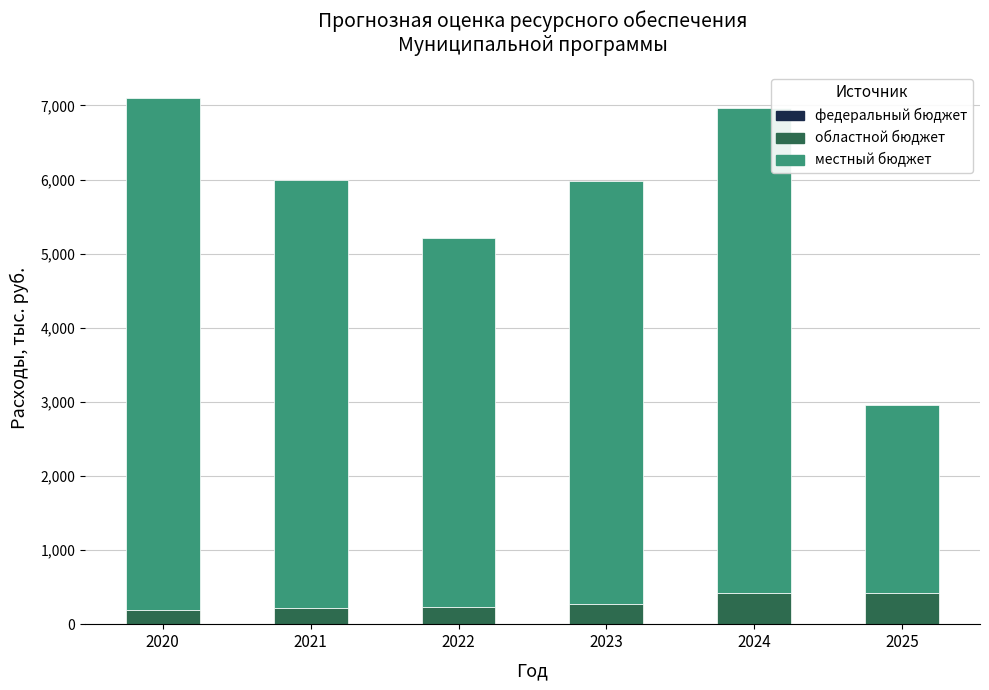

True or false: областной бюджет has a value of 268.9 at 2023.

True